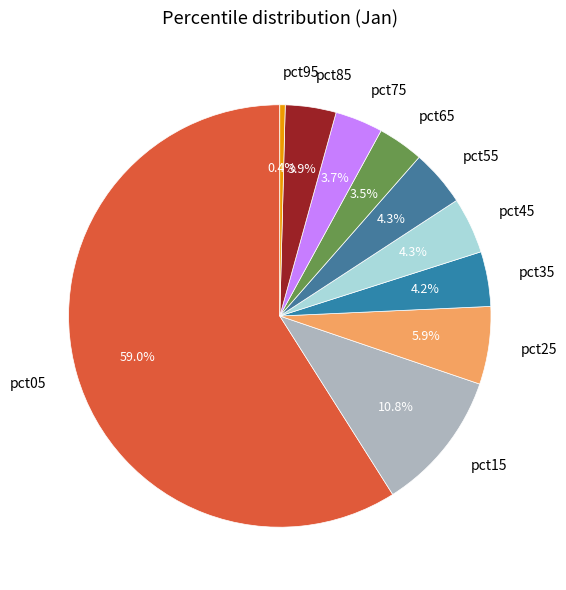

To the nearest percent, what is the combined percentage of pct15 and pct95?

11%